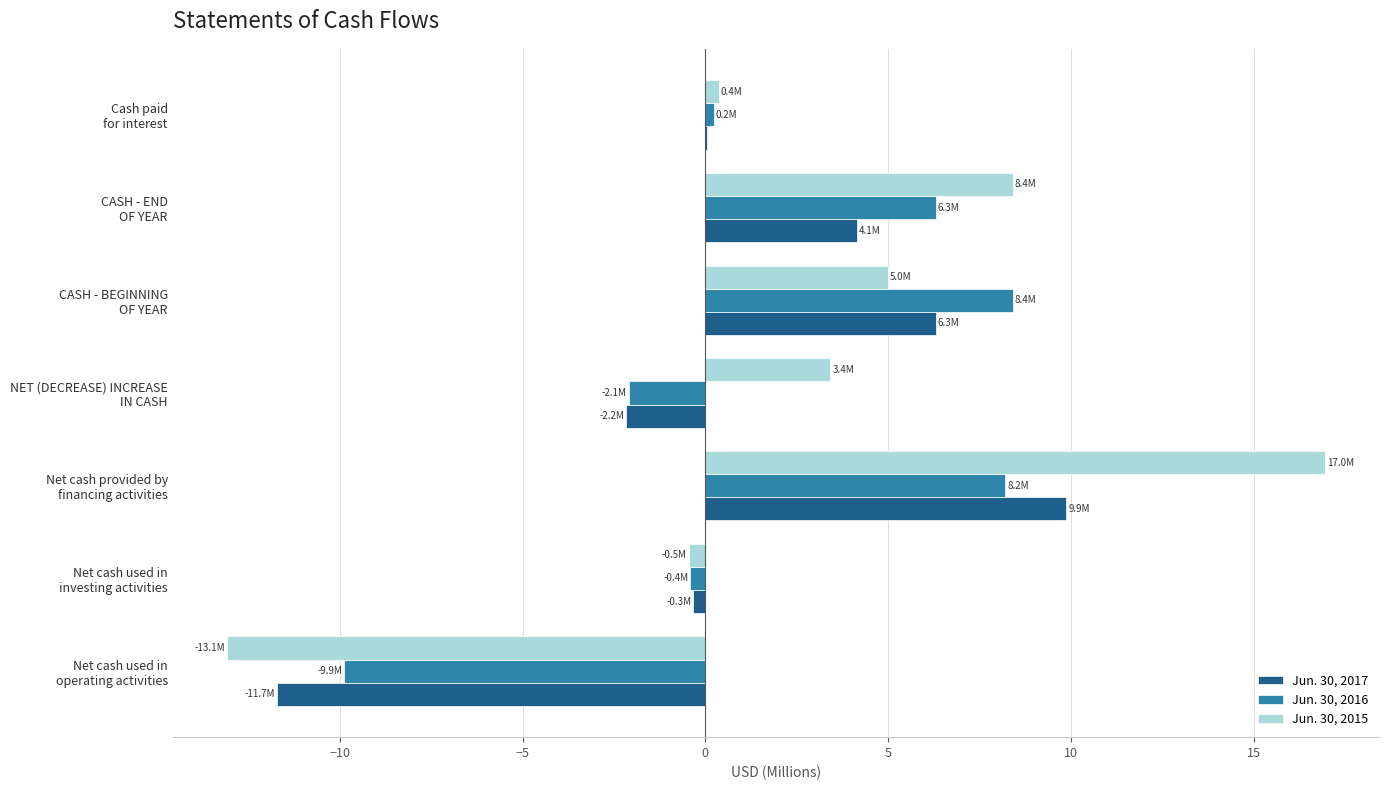

What is the maximum value shown in the chart?

17.0